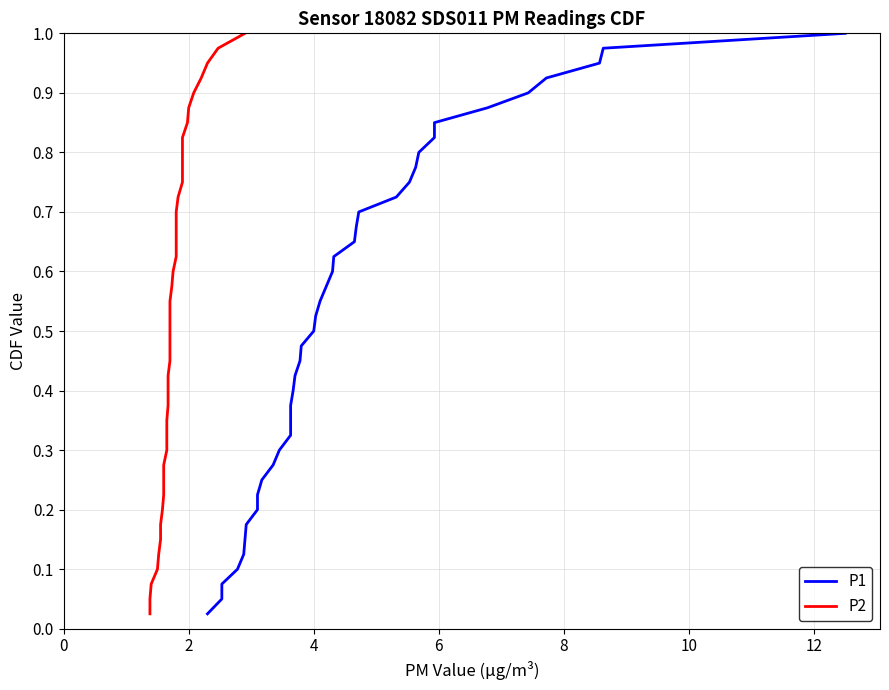

Is this an area chart (filled region under the line)?

No